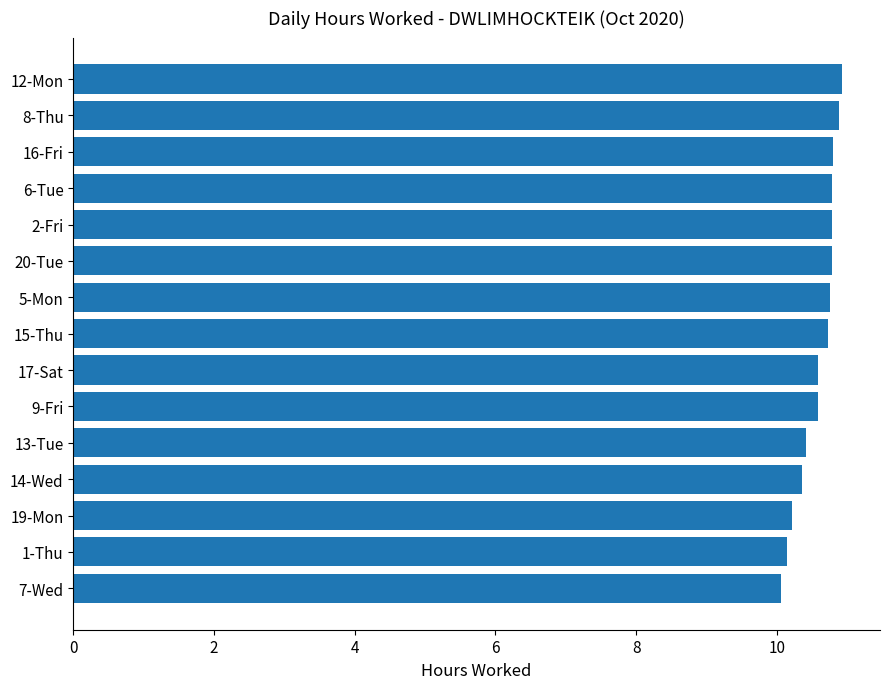

What position from the bottom is 6-Tue?

12